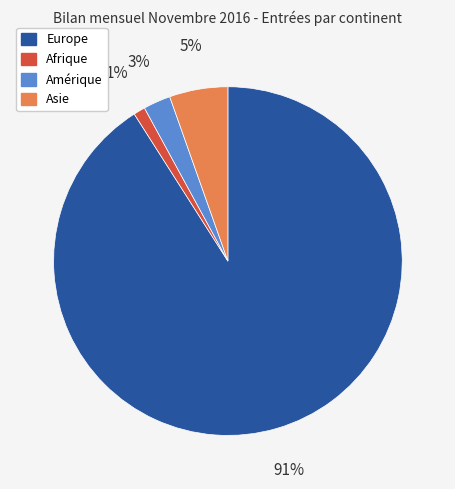

Which has a higher value, Amérique or Europe?

Europe